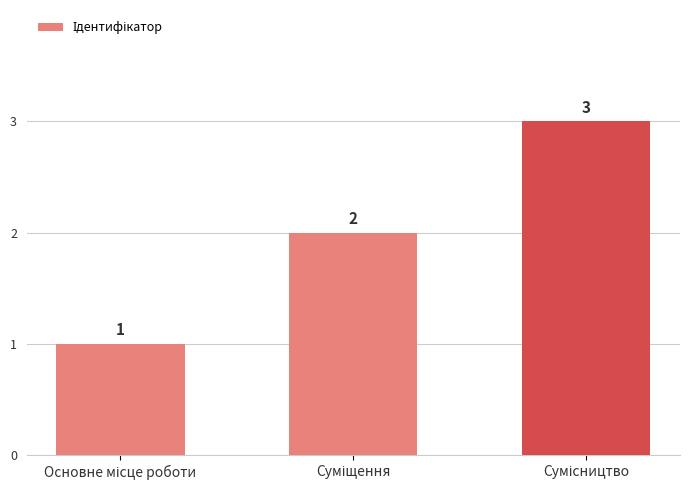

Count the values in the range 1 to 3.

3